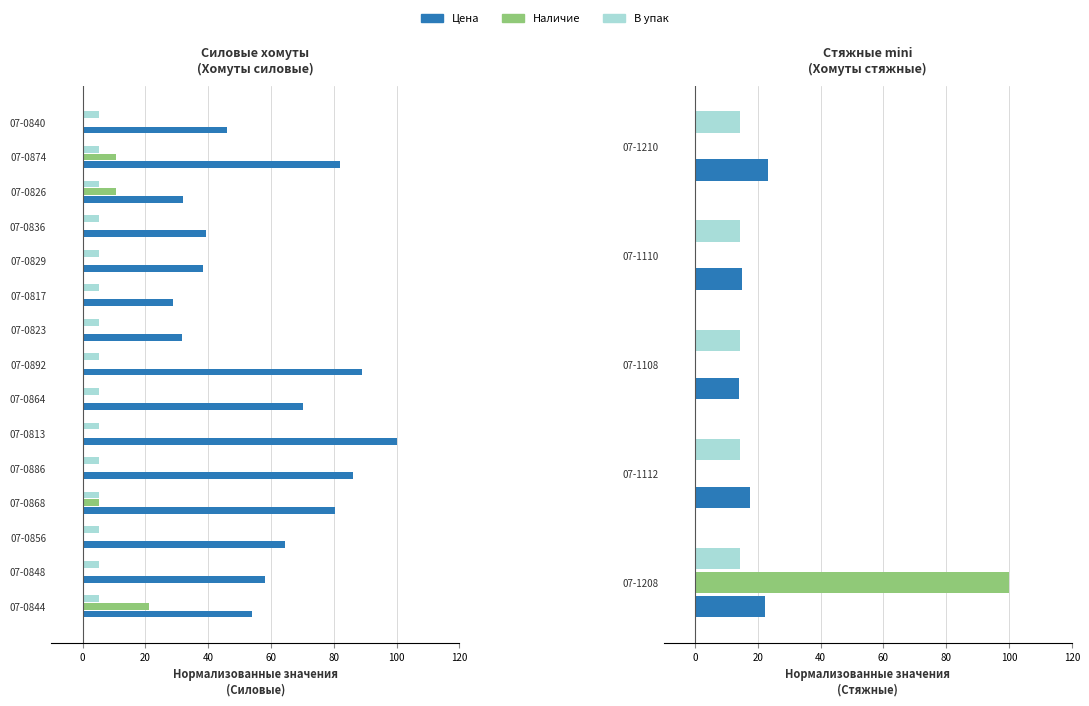

At how many categories does at least one series exceed 0?

5